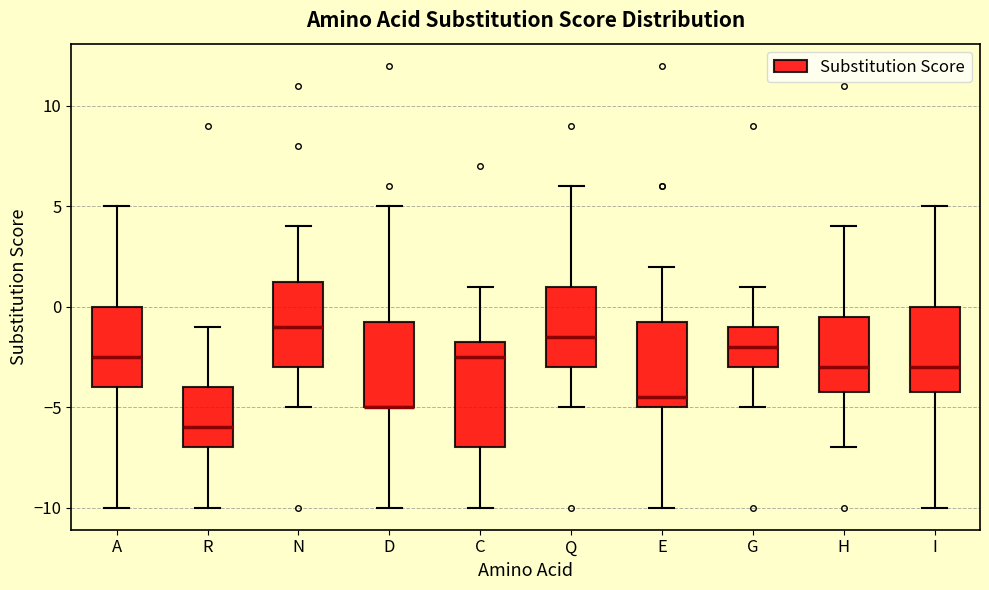

Reading left to right, read every box against the y-axis: the position of its median line, the range the box covers, and the ends of its whiskers. The values are not printed on the chart, so give them approximately, as read against the axis.

A: median -2.5, box -4.0 to 0.0, whiskers -10.0 to 5.0
R: median -6.0, box -7.0 to -4.0, whiskers -10.0 to -1.0
N: median -1.0, box -3.0 to 1.5, whiskers -5.0 to 4.0
D: median -5.0 (drawn on the box's lower edge), box -5.0 to -0.5, whiskers -10.0 to 5.0
C: median -2.5, box -7.0 to -1.5, whiskers -10.0 to 1.0
Q: median -1.5, box -3.0 to 1.0, whiskers -5.0 to 6.0
E: median -4.5, box -5.0 to -0.5, whiskers -10.0 to 2.0
G: median -2.0, box -3.0 to -1.0, whiskers -5.0 to 1.0
H: median -3.0, box -4.0 to -0.5, whiskers -7.0 to 4.0
I: median -3.0, box -4.0 to 0.0, whiskers -10.0 to 5.0